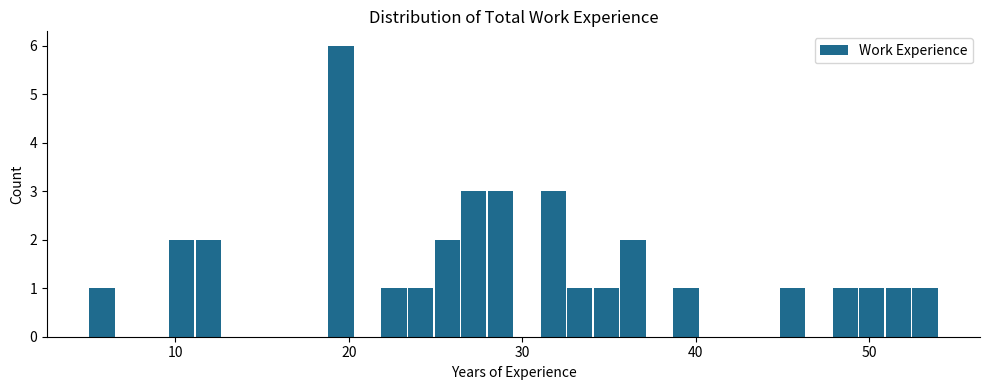

Read against the x-axis, roughly where is the centre of the tallest bar?

20